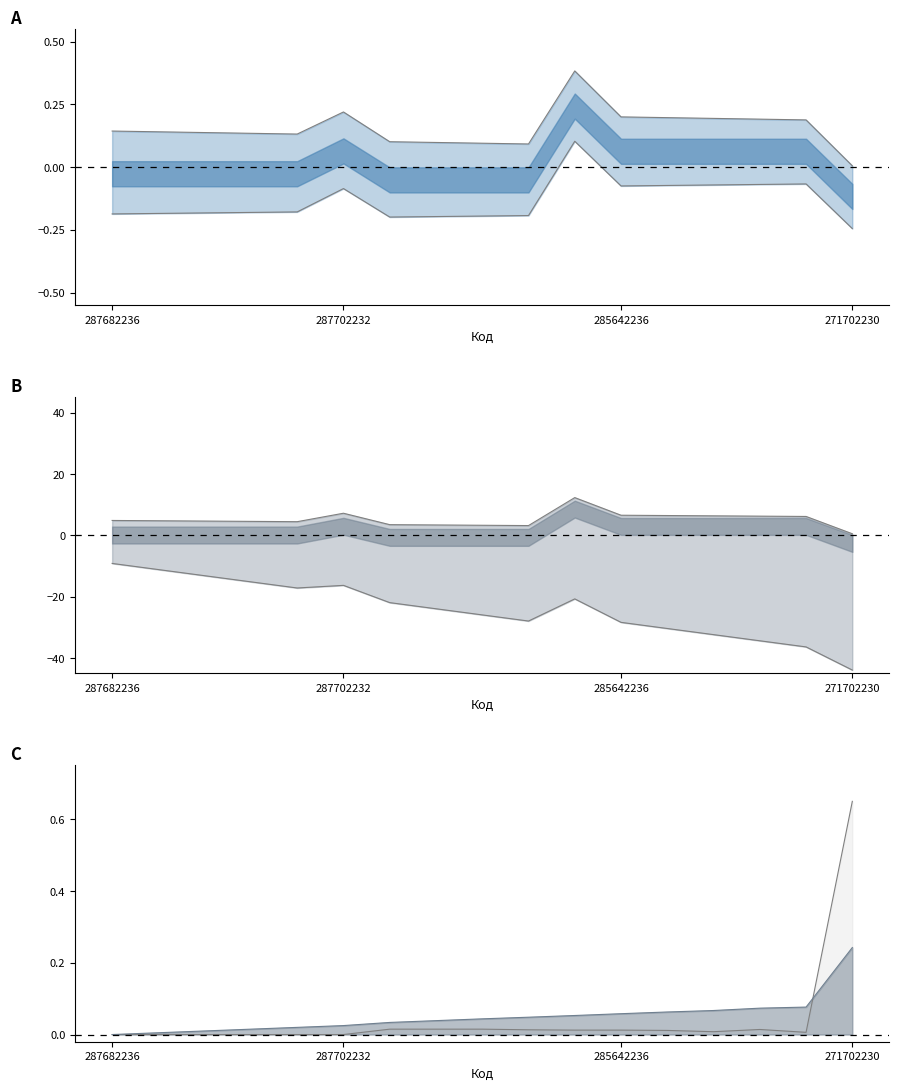

Is it true that Доп. ціна equals 0.1 at 287682236?

True